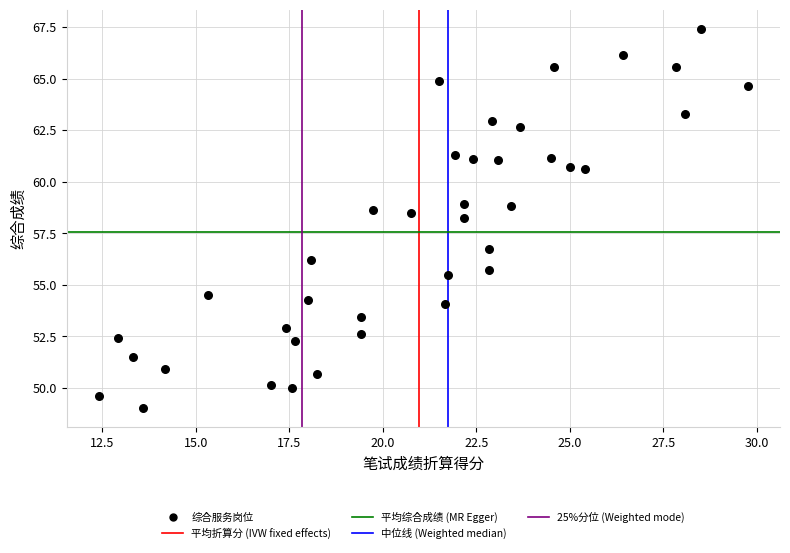

What is the range of X values (max minus min)?

17.3